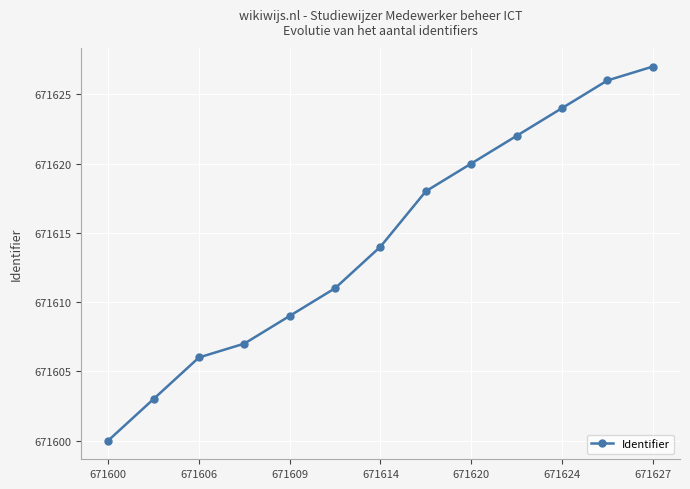

How many lines are shown in the chart?

1